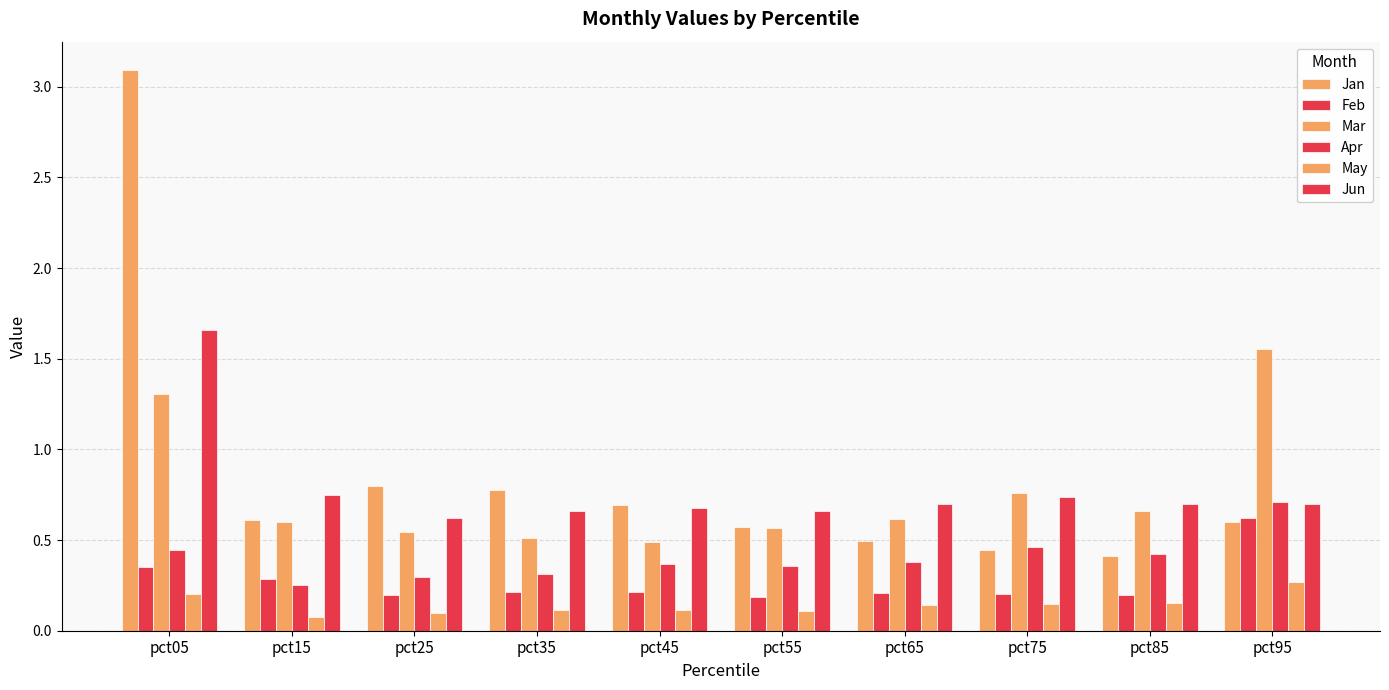

Count the number of data series in this chart.

6